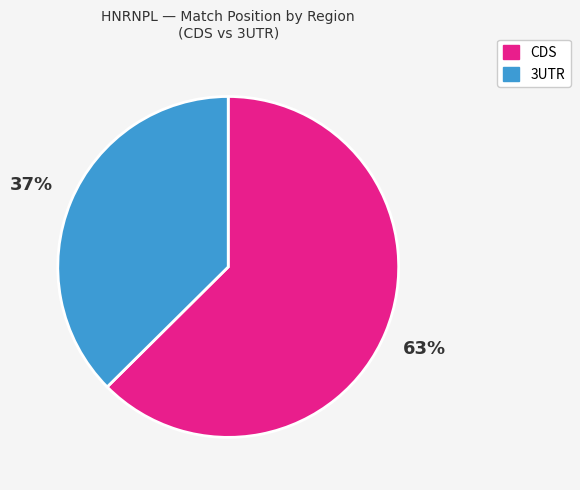

Does any single category account for the majority?

Yes